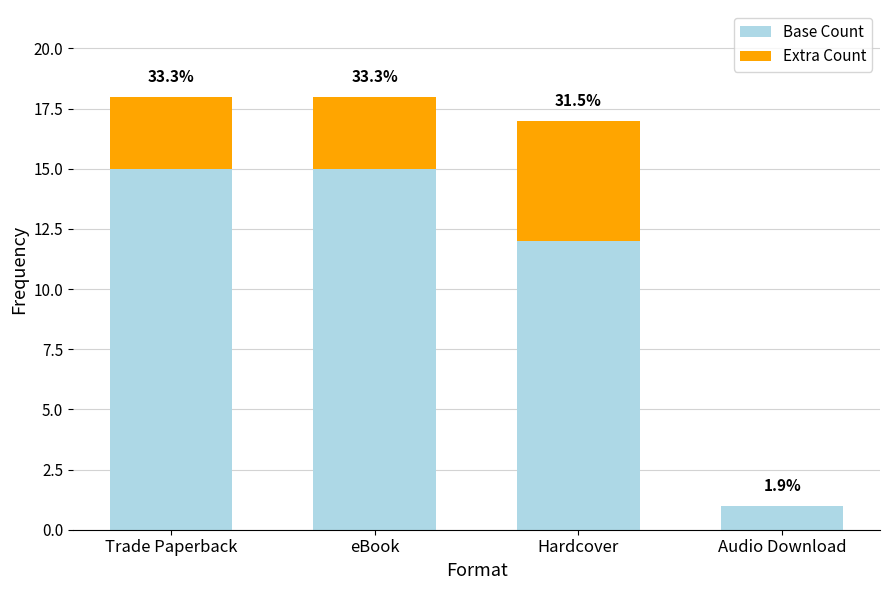

At how many categories does at least one series exceed 11?

3